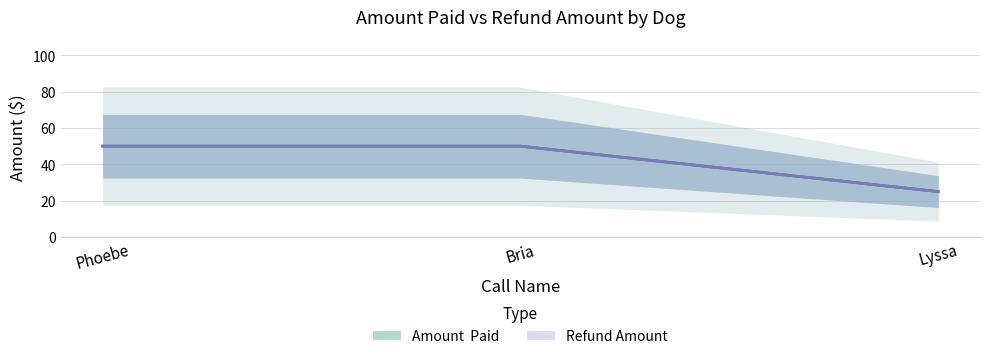

What is the label of the 2nd point from the left?

Bria